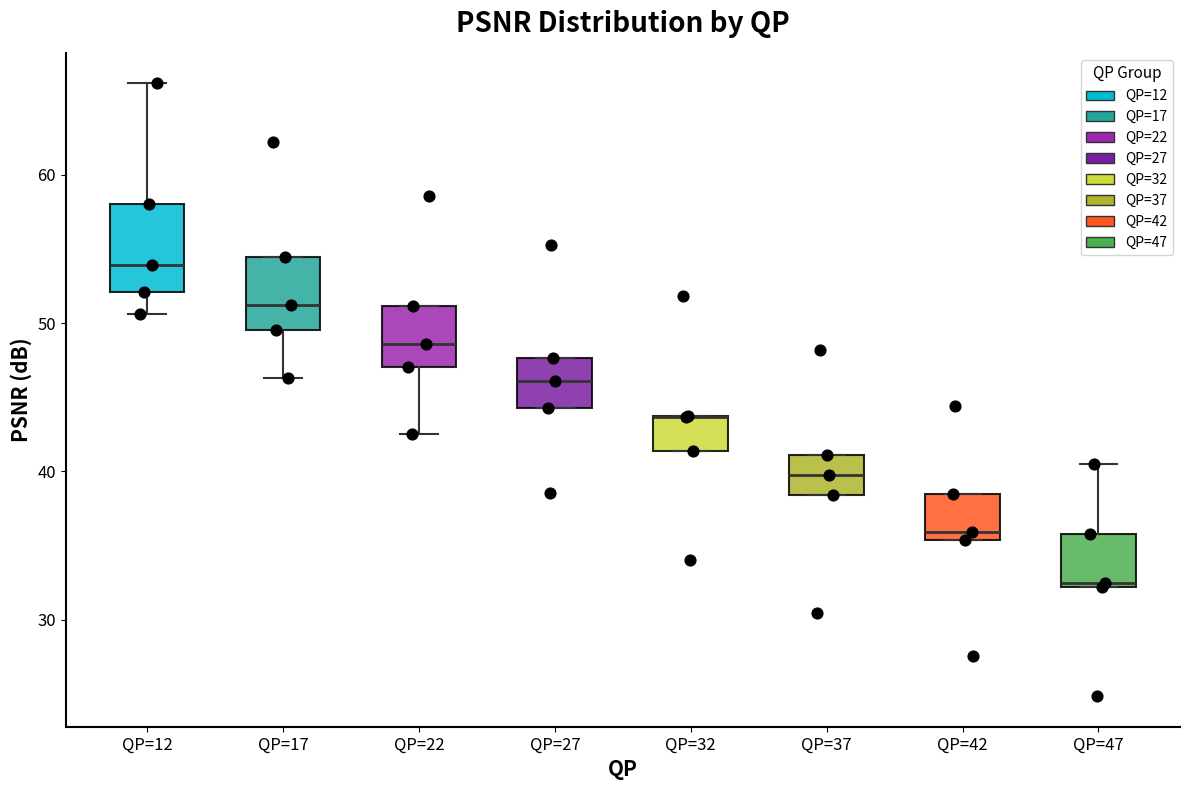

Reading left to right, read every box against the y-axis: the position of its median line, the range the box covers, and the ends of its whiskers. The values are not printed on the chart, so give them approximately, as read against the axis.

QP=12: median 54, box 52 to 58, whiskers 51 to 66
QP=17: median 51, box 50 to 54, whiskers 46 to 54
QP=22: median 49, box 47 to 51, whiskers 43 to 51
QP=27: median 46, box 44 to 48, whiskers 44 to 48
QP=32: median 44 (drawn on the box's upper edge), box 41 to 44, whiskers 41 to 44
QP=37: median 40, box 38 to 41, whiskers 38 to 41
QP=42: median 36, box 35 to 38, whiskers 35 to 38
QP=47: median 32, box 32 to 36, whiskers 32 to 41